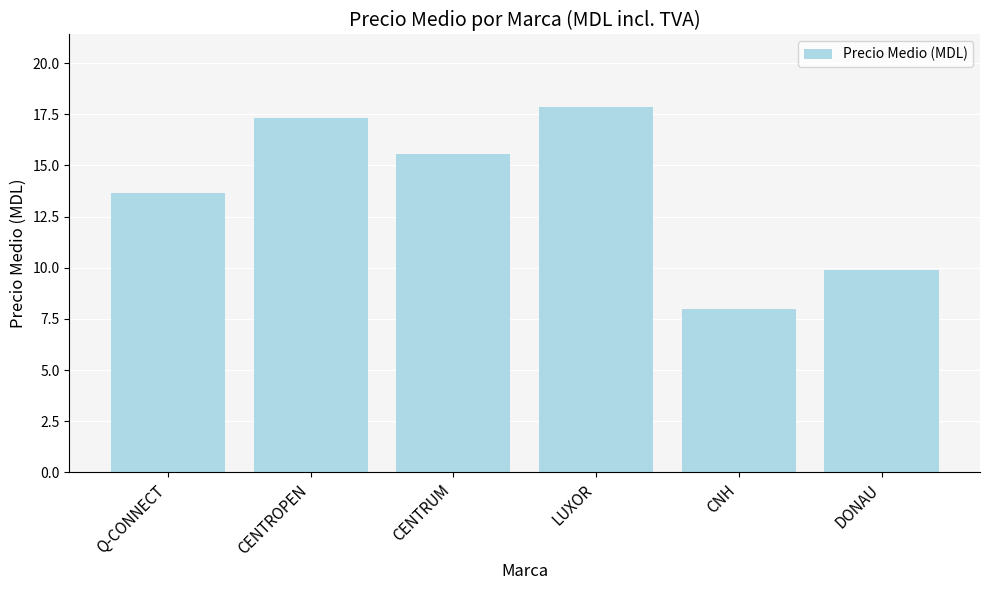

How many data points does each series have?

6